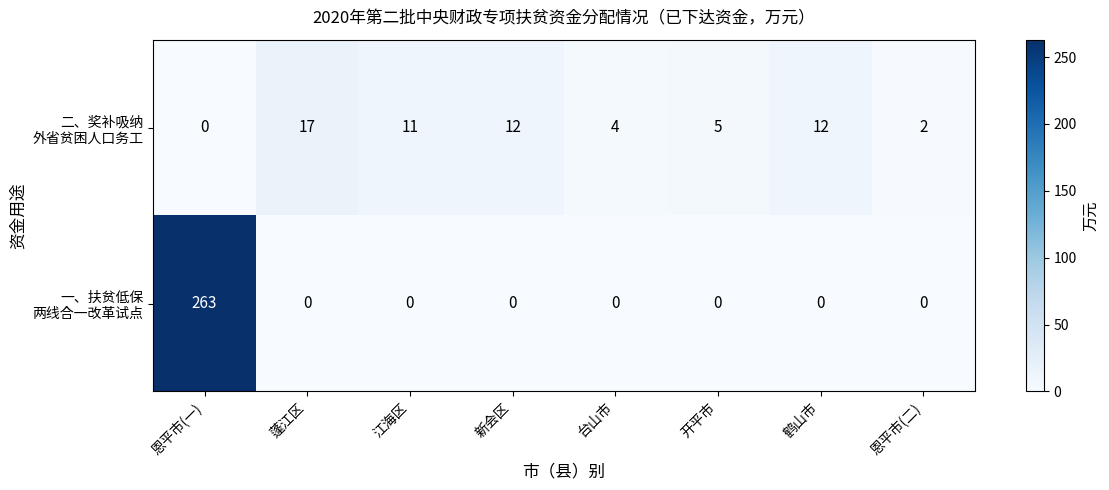

What is the total value across all series at 蓬江区?

17